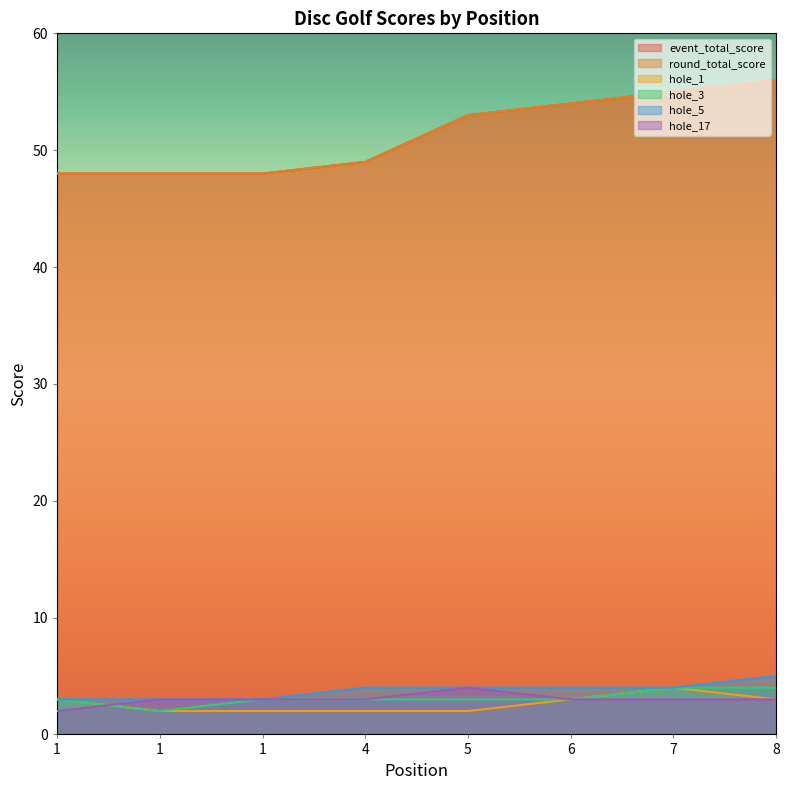

What is the difference between the hole_1 values at 1 and 1?

1